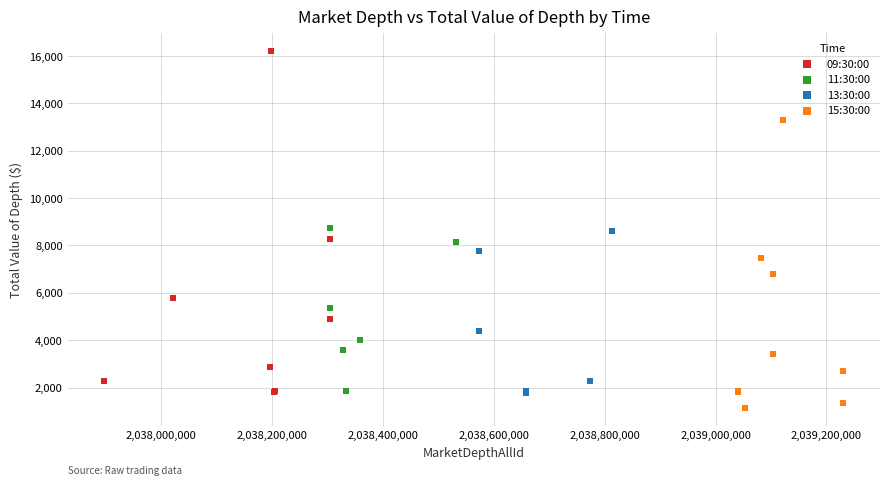

Which series contains the highest Y value?

09:30:00